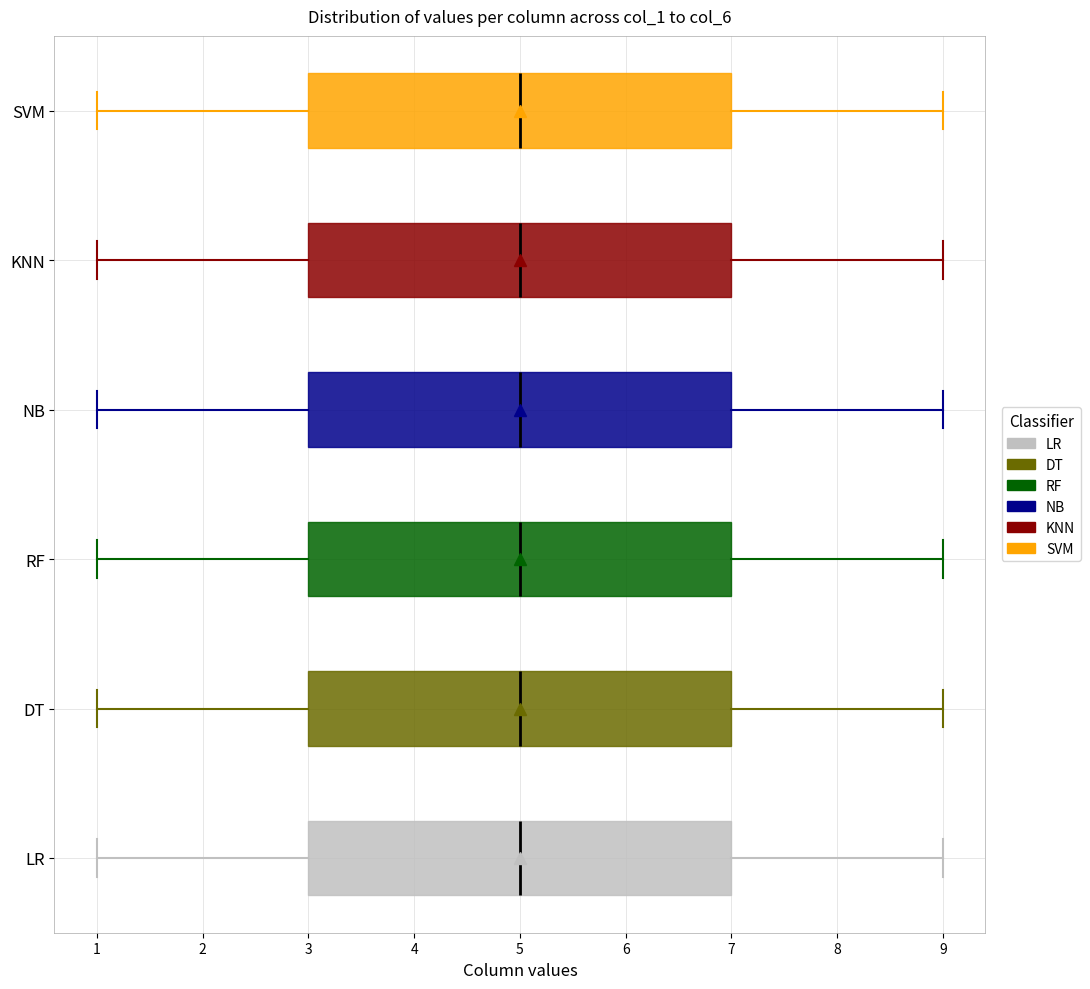

Reading bottom to top, read every box against the x-axis: the position of its median line, the range the box covers, and the ends of its whiskers. The values are not printed on the chart, so give them approximately, as read against the axis.

LR: median 5, box 3 to 7, whiskers 1 to 9
DT: median 5, box 3 to 7, whiskers 1 to 9
RF: median 5, box 3 to 7, whiskers 1 to 9
NB: median 5, box 3 to 7, whiskers 1 to 9
KNN: median 5, box 3 to 7, whiskers 1 to 9
SVM: median 5, box 3 to 7, whiskers 1 to 9